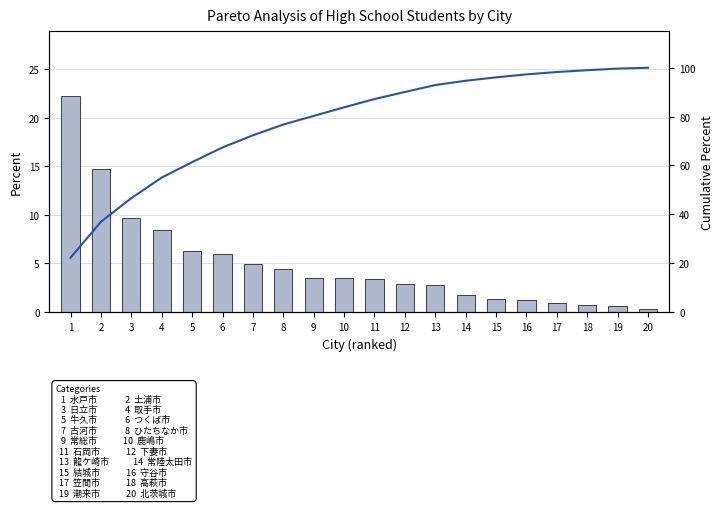

Where does the Cumulative % series first go above 87?

11